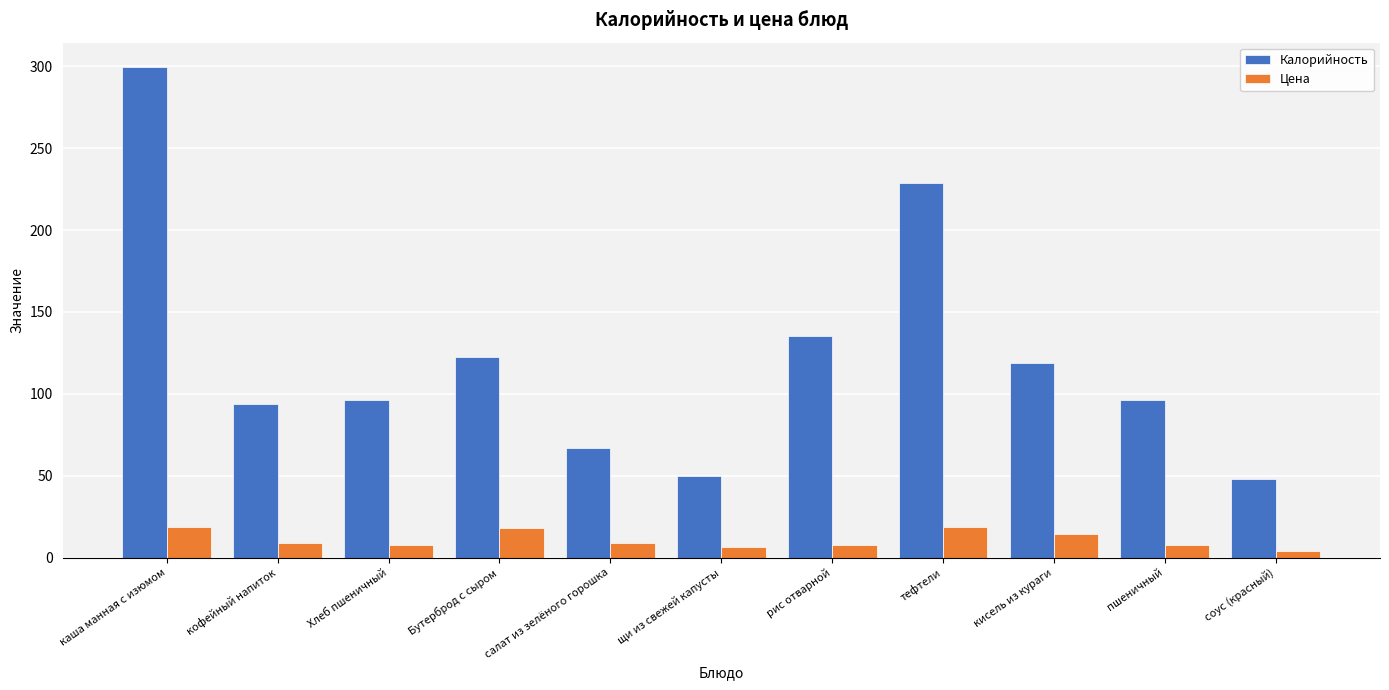

What is the sum of the Калорийность values at тефтели and каша манная с изюмом?

528.4